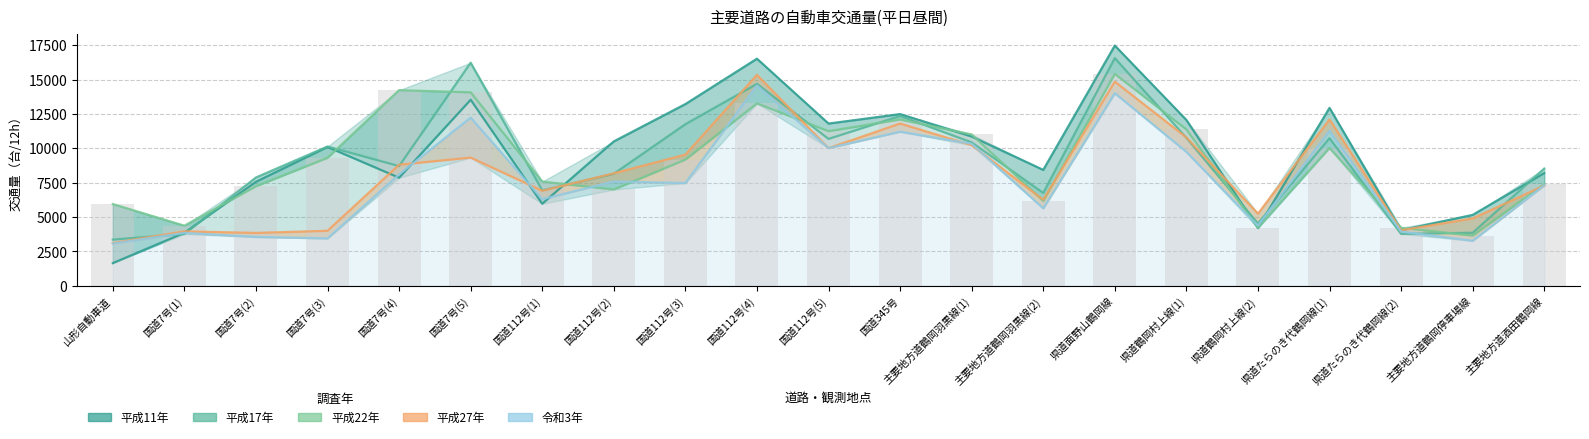

Reading right to left, transcribe all the data shown in this chart.

平成11年: 8200	5162	4041	12945	4203	12067	17479	8435	10860	12493	11804	16522	13220	10507	5971	13535	7865	10101	7569	3858	1655
平成17年: 8530	3863	3779	10741	4538	10767	16566	6759	10436	12354	10689	14691	11758	8153	6941	16231	8711	10136	7884	3772	3365
平成22年: 7401	3658	4227	10032	4230	11380	15417	6176	11013	12100	11254	13272	9187	7009	7586	14077	14235	9315	7245	4378	5949
平成27年: 7292	4904	4042	12098	5252	10798	14852	6265	10232	11805	10019	15346	9545	8189	6915	9330	8811	4007	3849	3964	3117
令和3年: 7320	3279	3946	11272	4379	9748	14012	5639	10335	11213	10020	14572	7477	7592	6302	12235	8108	3452	3558	3851	3075